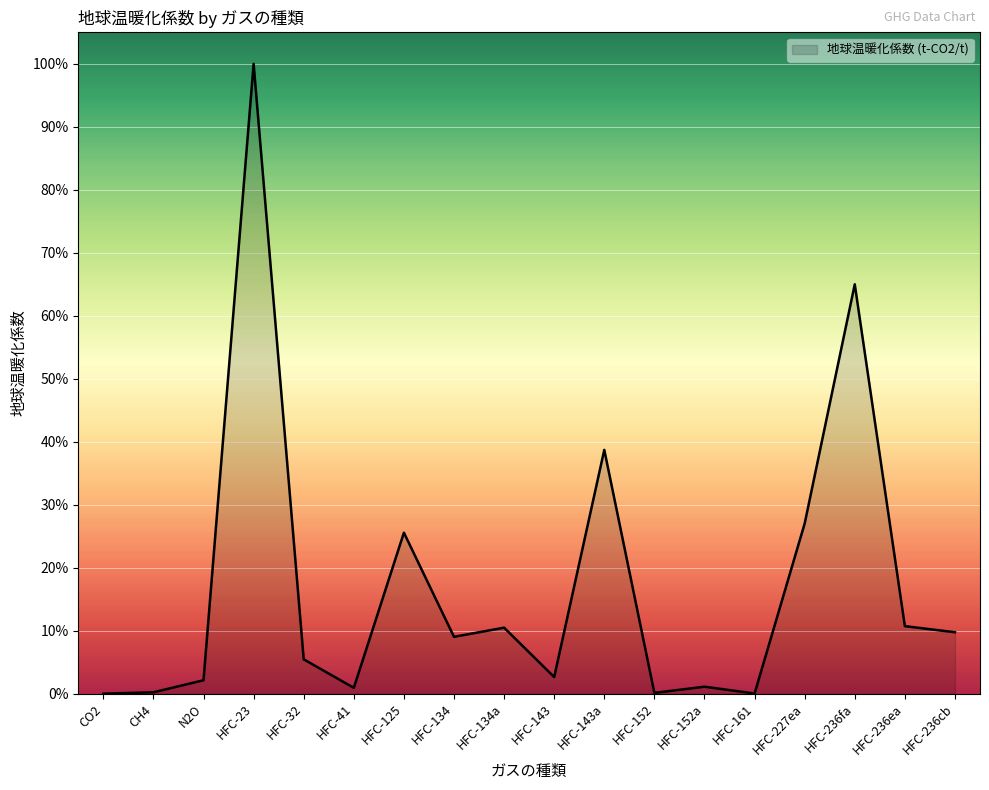

Where is the first local maximum?

HFC-23